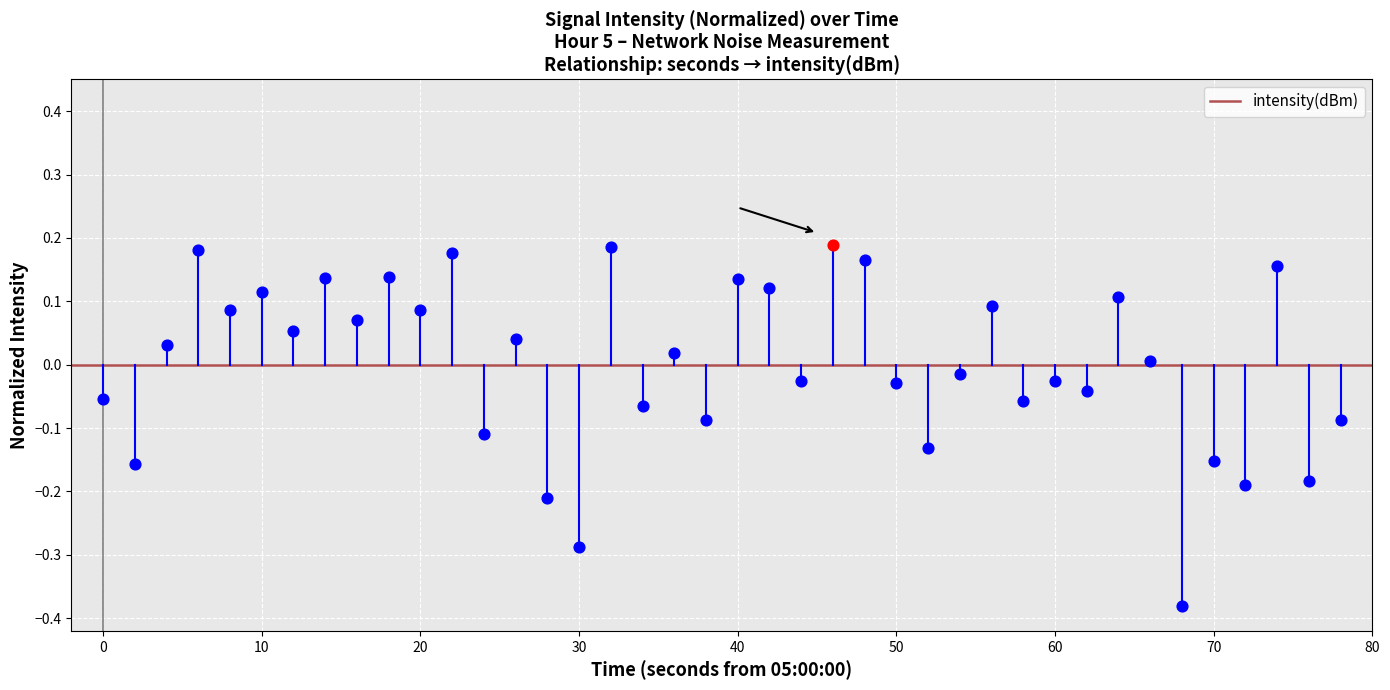

What is the change in value from −10 to 0?

-0.1